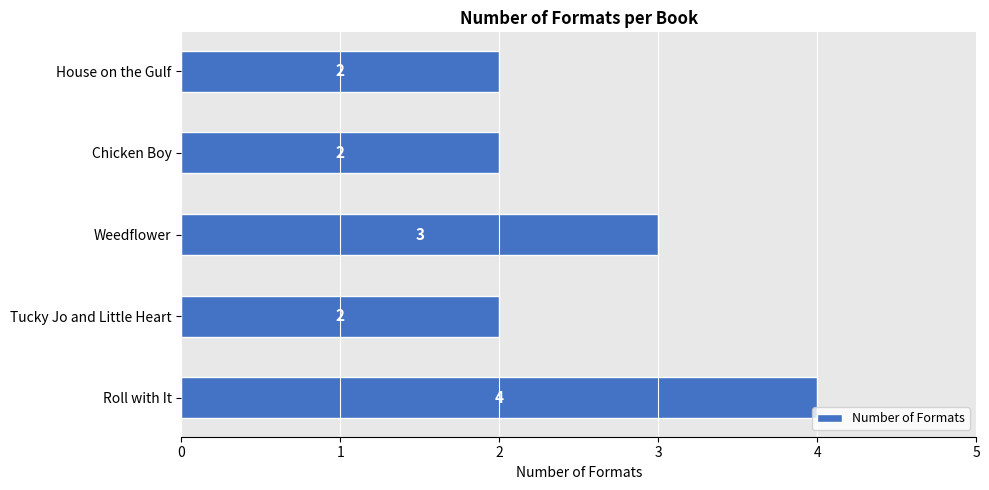

How many distinct data groups are displayed?

1